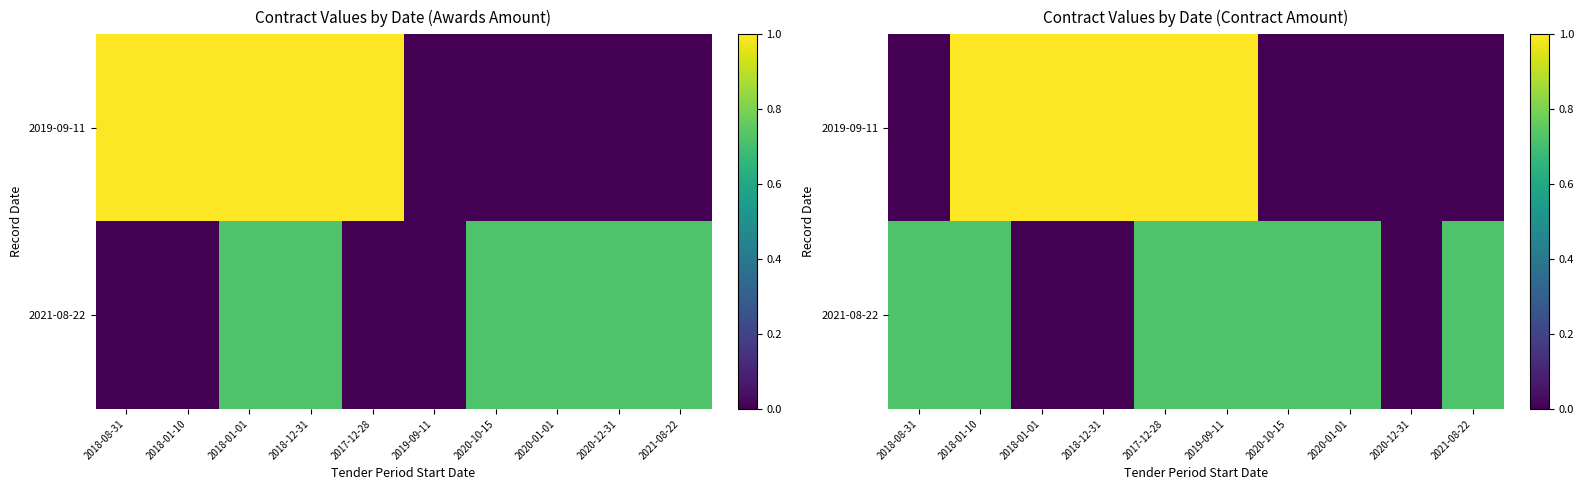

Is the value of 2021-08-22 at 2019-09-11 greater than the value of 2019-09-11 at 2019-09-11?

No